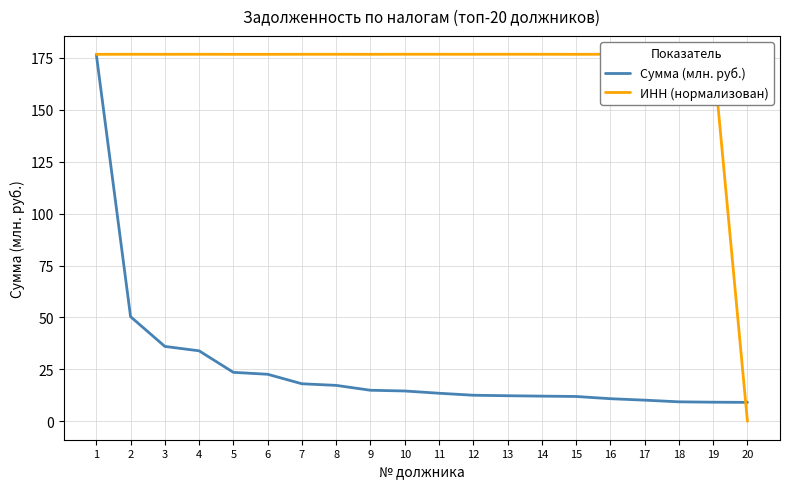

Rank the series by their average value, from lowest to highest.

Сумма (млн. руб.), ИНН (нормализован)